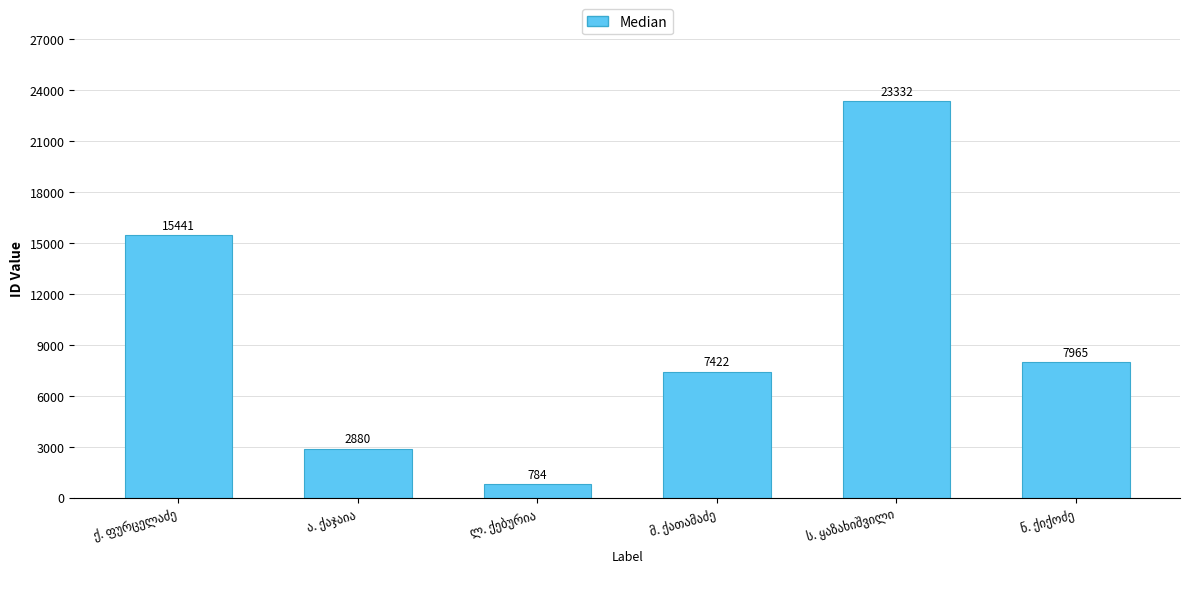

What is the sum of all values?

57824